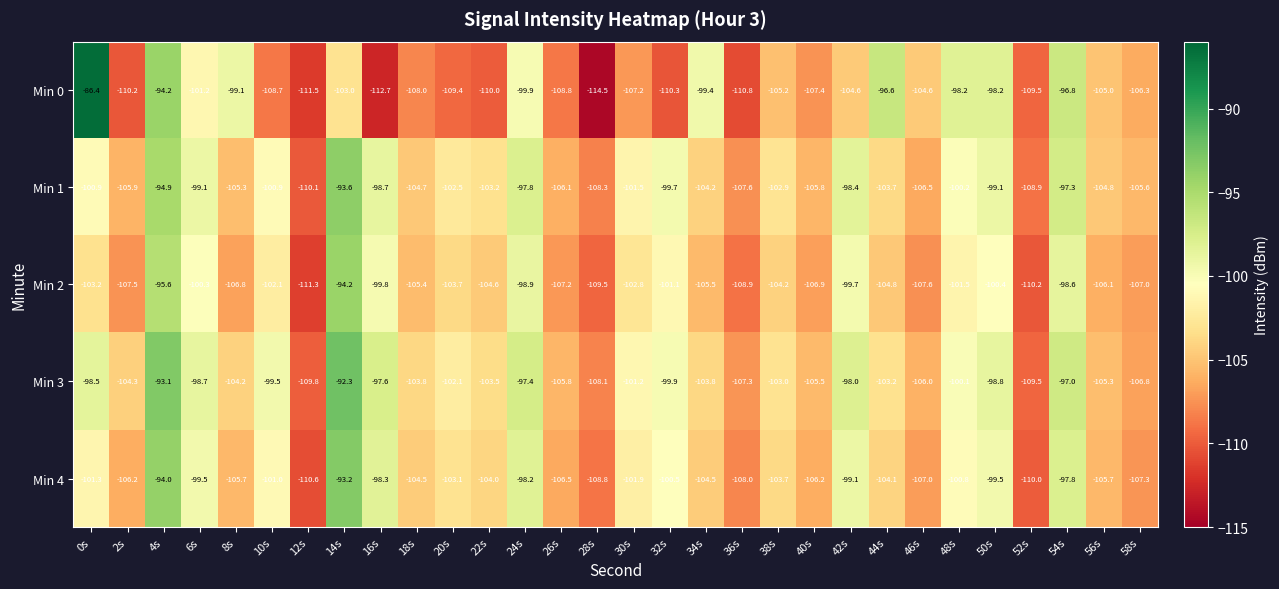

The Min 4 series shows -50.0 at 2s. True or false?

False